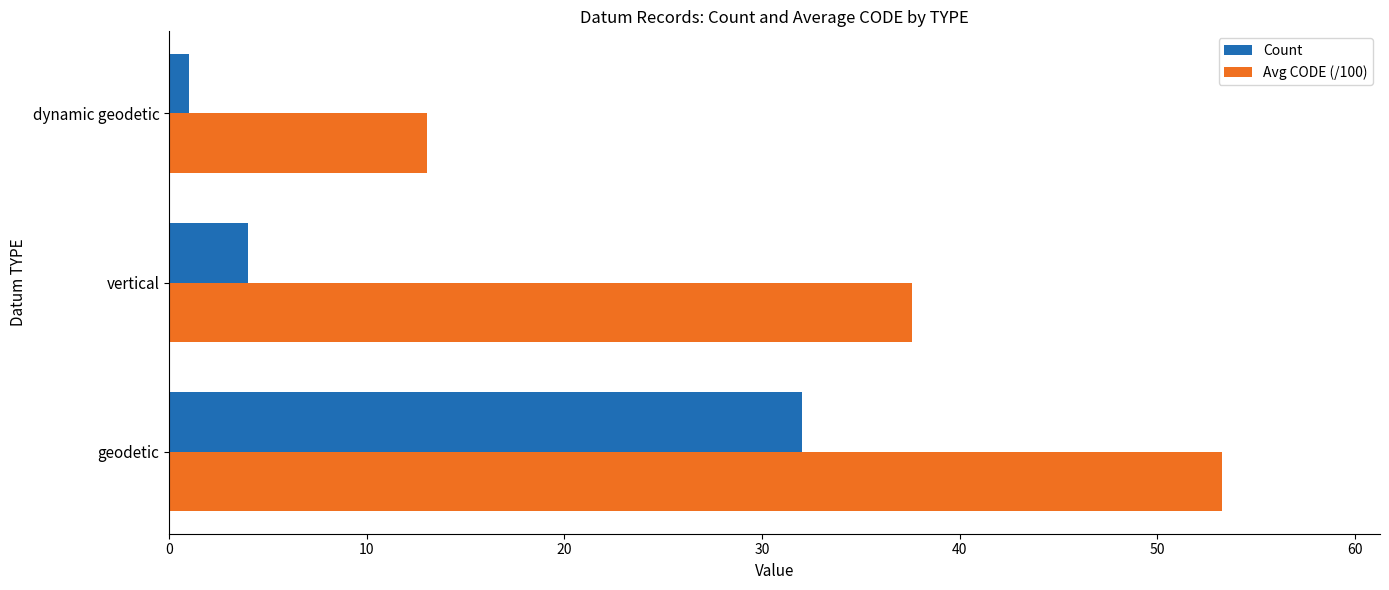

The Avg CODE (/100) series shows 63.2 at vertical. True or false?

False